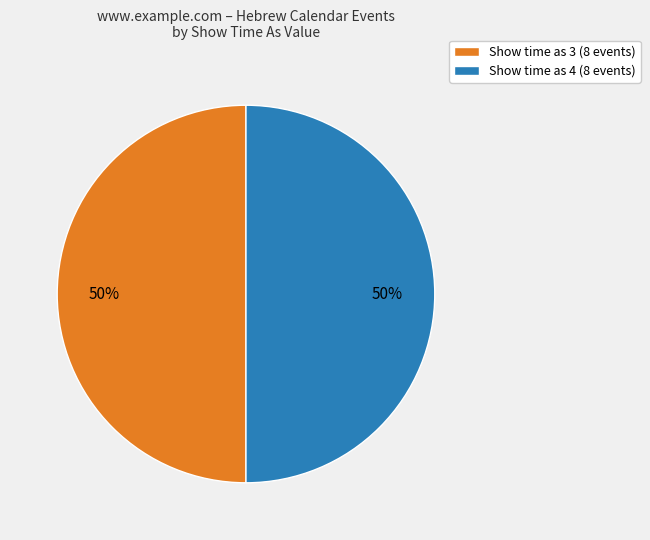

What percentage is the Show time as 4 (8 events) slice, to the nearest percent?

50%